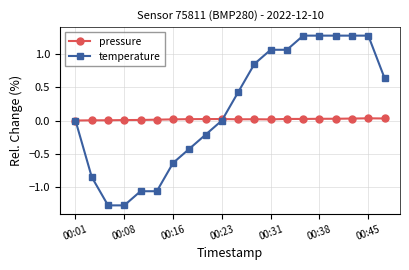

Which series has the largest total across all categories?

temperature